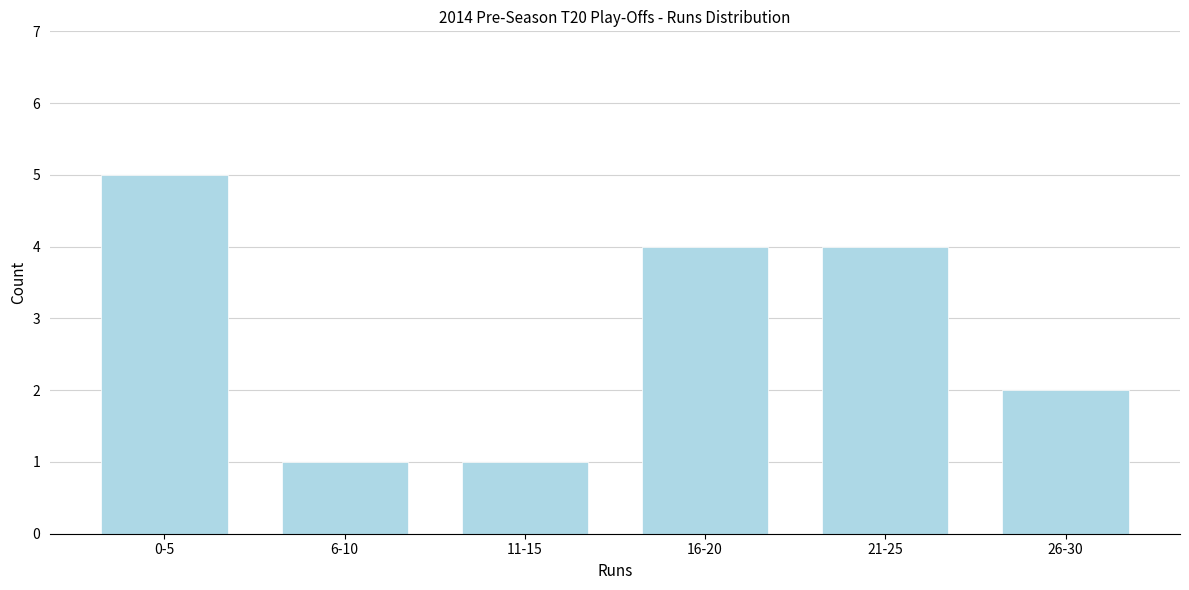

Reading left to right, list all the values displayed in this chart.

5	1	1	4	4	2